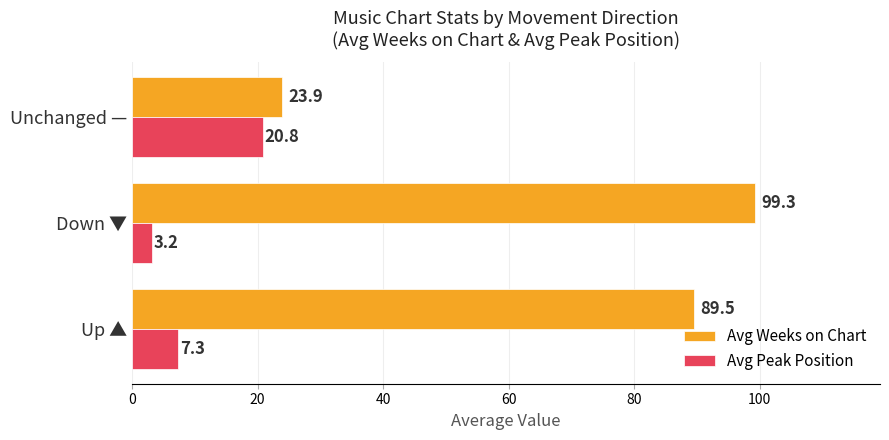

Is the value of Avg Weeks on Chart at Up ▲ greater than the value of Avg Peak Position at Down ▼?

Yes